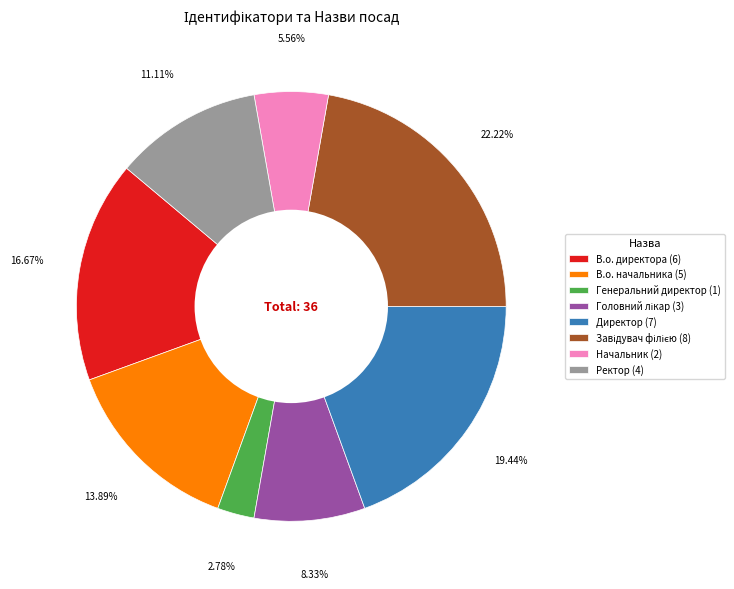

To the nearest percent, what is the difference between the В.о. директора and Ректор slice percentages?

6%